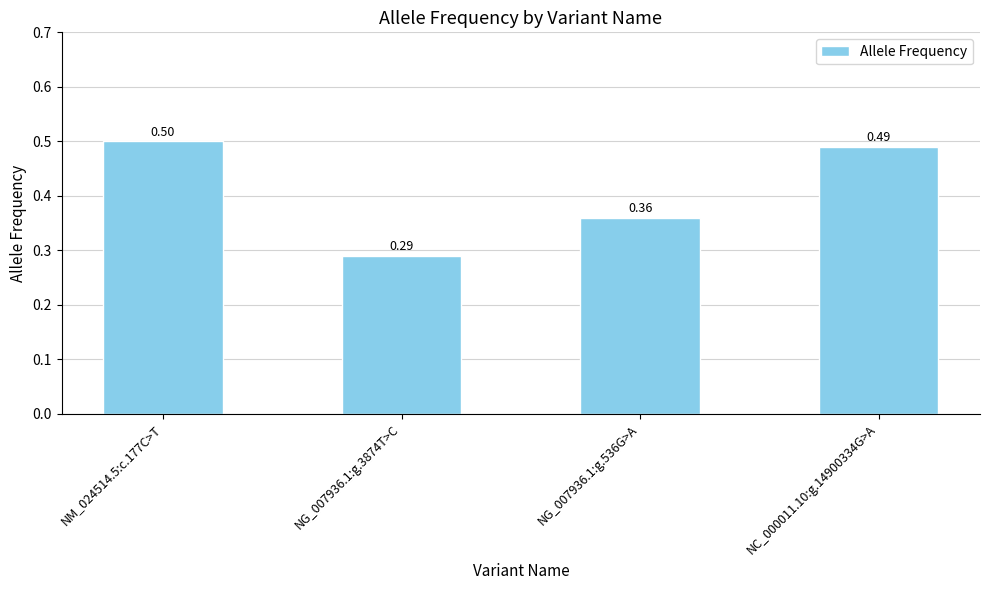

Between NM_024514.5:c.177C>T and NG_007936.1:g.536G>A, which is larger?

NM_024514.5:c.177C>T